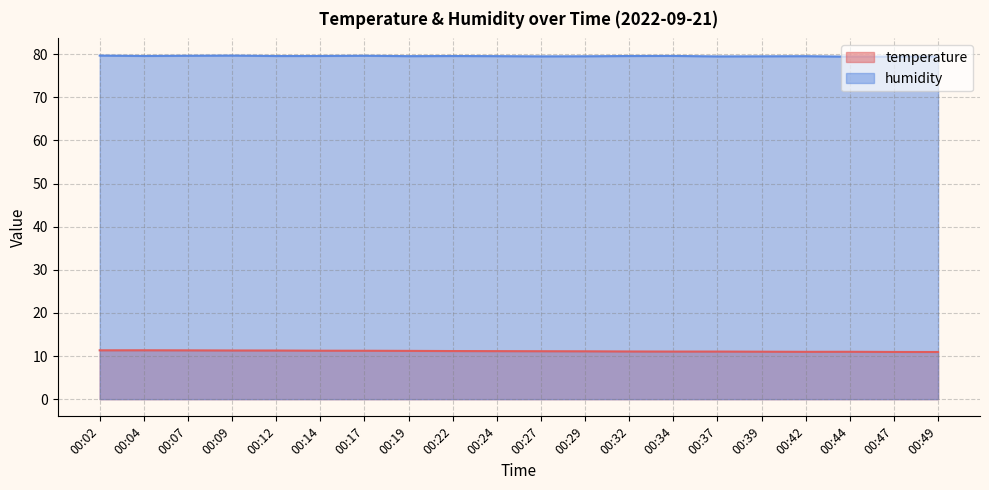

Is the value of temperature at 00:39 greater than the value of humidity at 00:37?

No